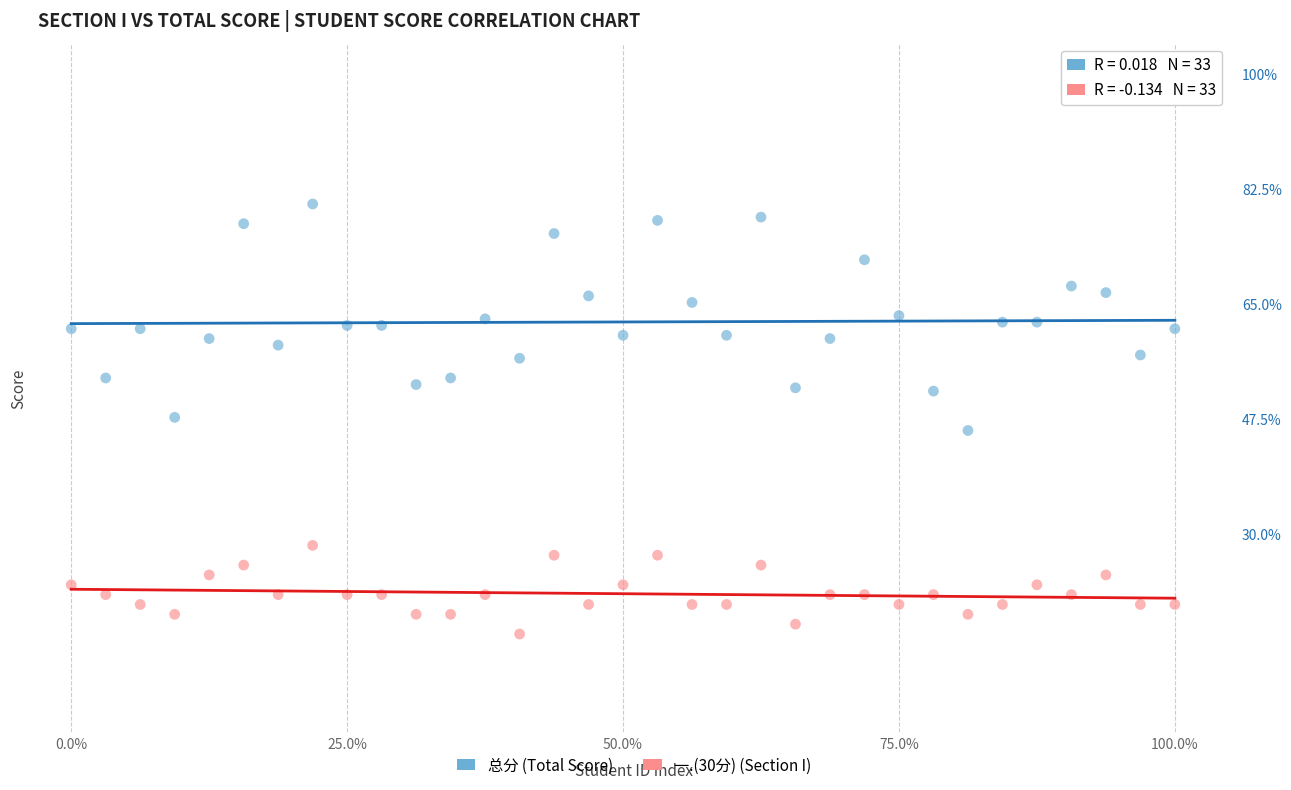

Which series contains the lowest Y value?

一.(30分) (Section I)